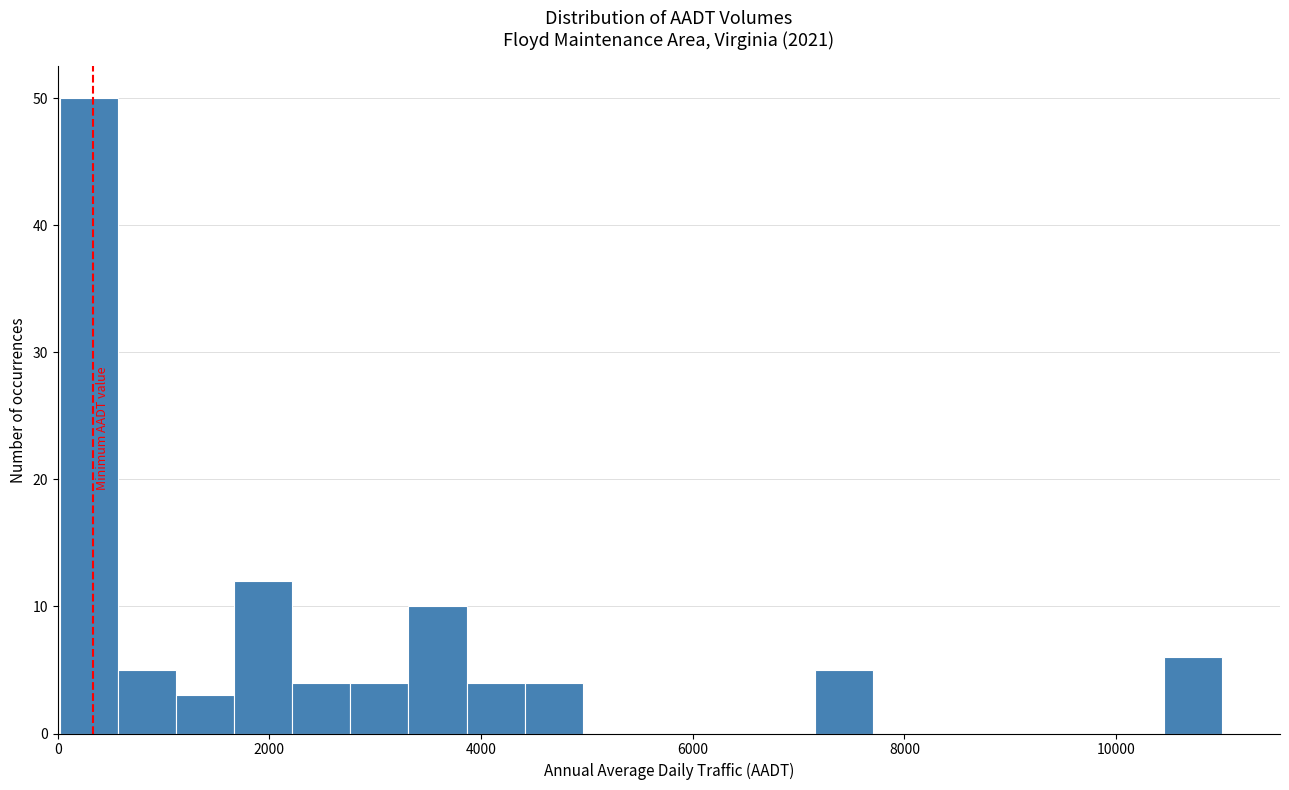

Around what value on the x-axis is the tallest bar? Give the approximate position of its centre, as read against the axis.

200